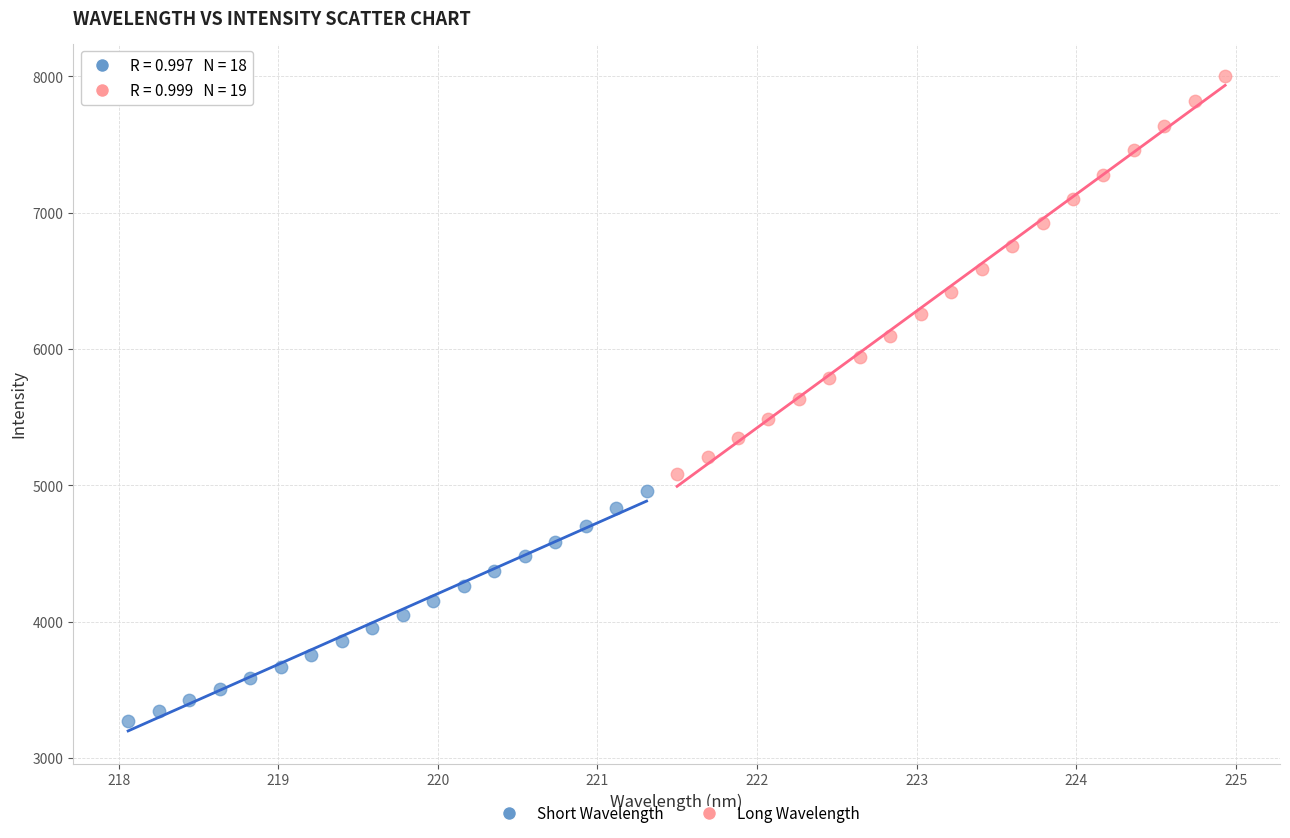

Which series contains the lowest Y value?

Short Wavelength